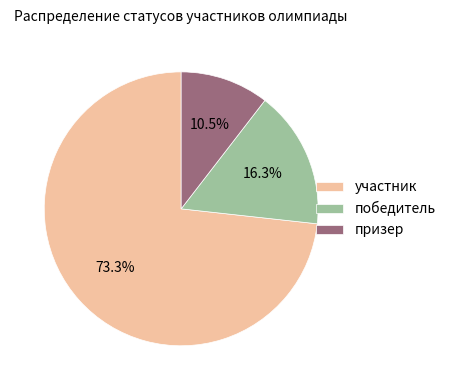

To the nearest percent, what is the difference between the largest and smallest slice percentages?

63%